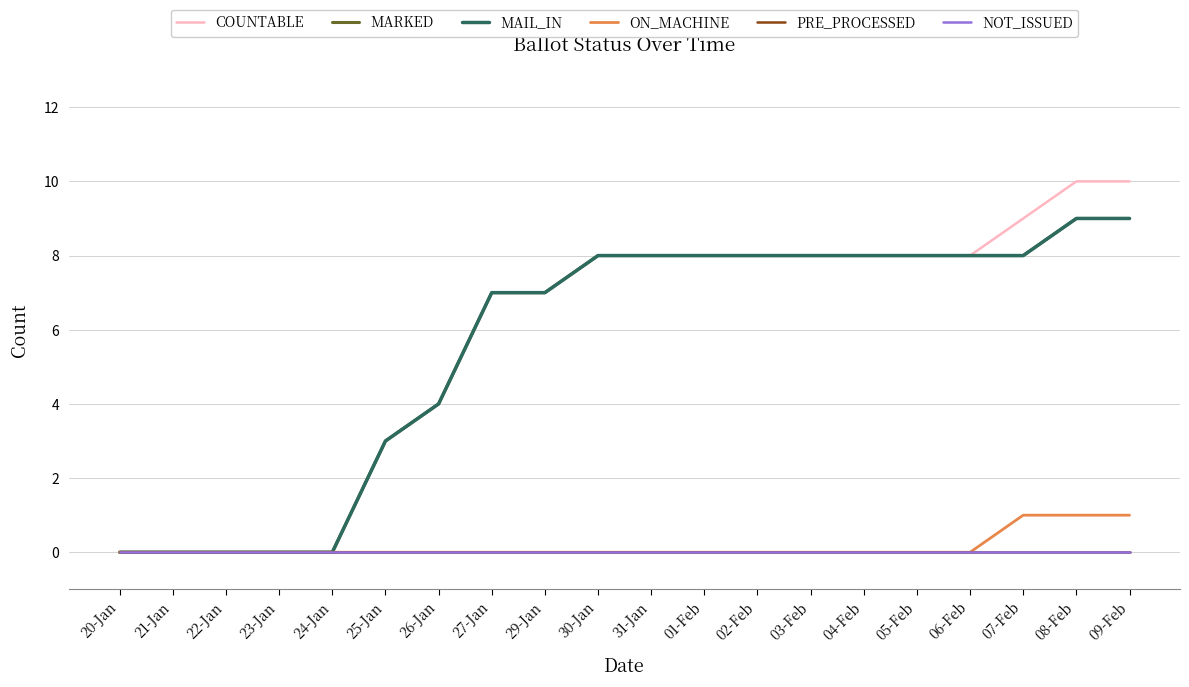

True or false: MARKED and ON_MACHINE cross at least once.

False